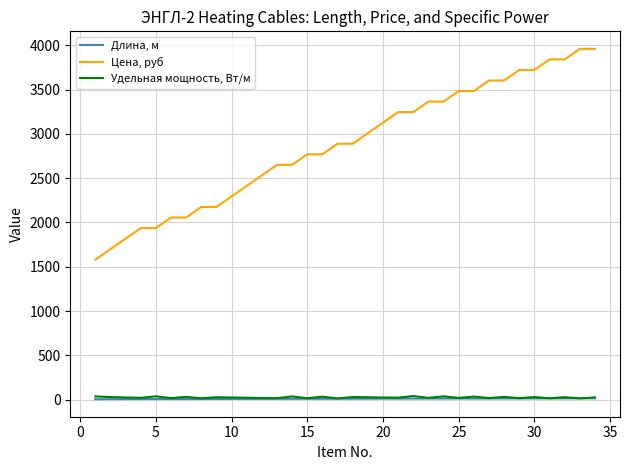

True or false: Цена, руб and Удельная мощность, Вт/м cross at least once.

False